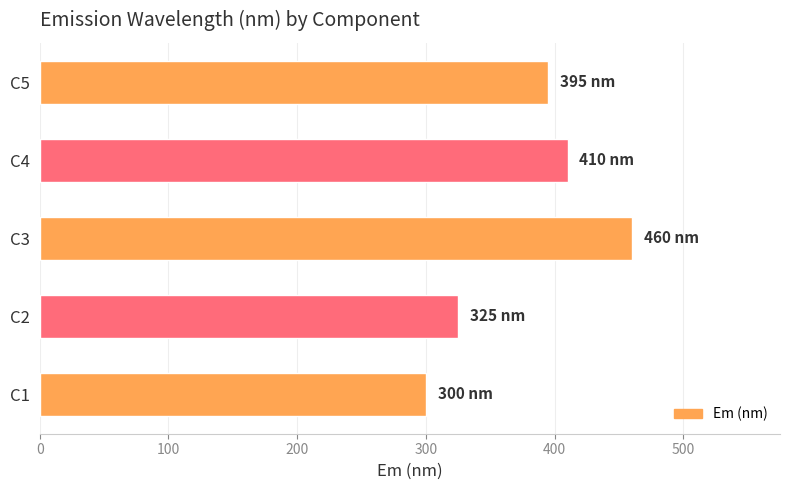

List the labels in order of value, smallest first.

C1, C2, C5, C4, C3